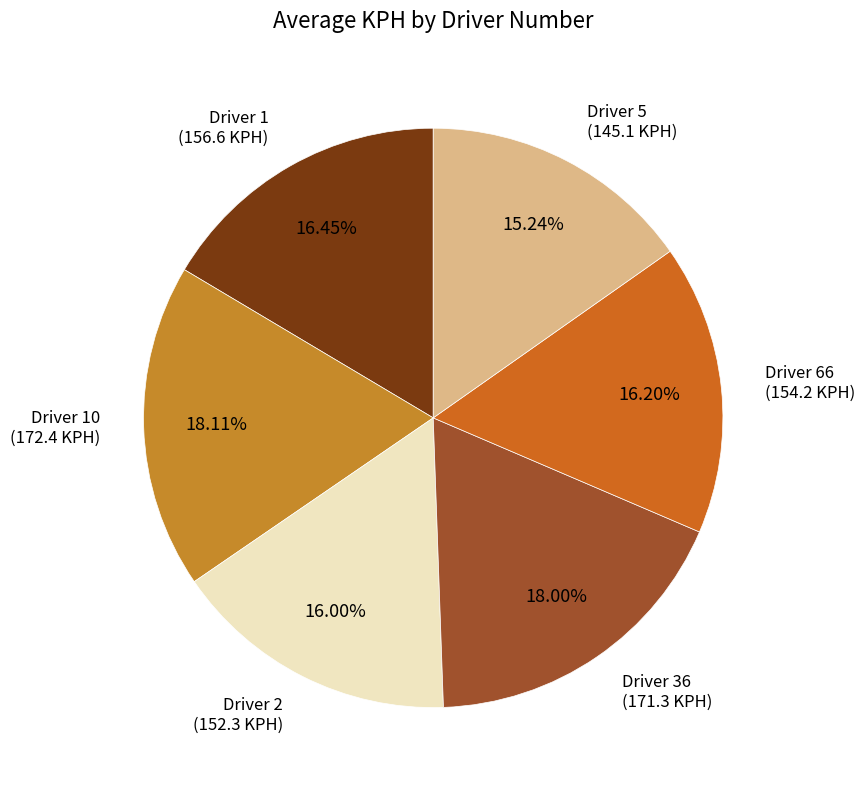

How many segments does this pie chart have?

6